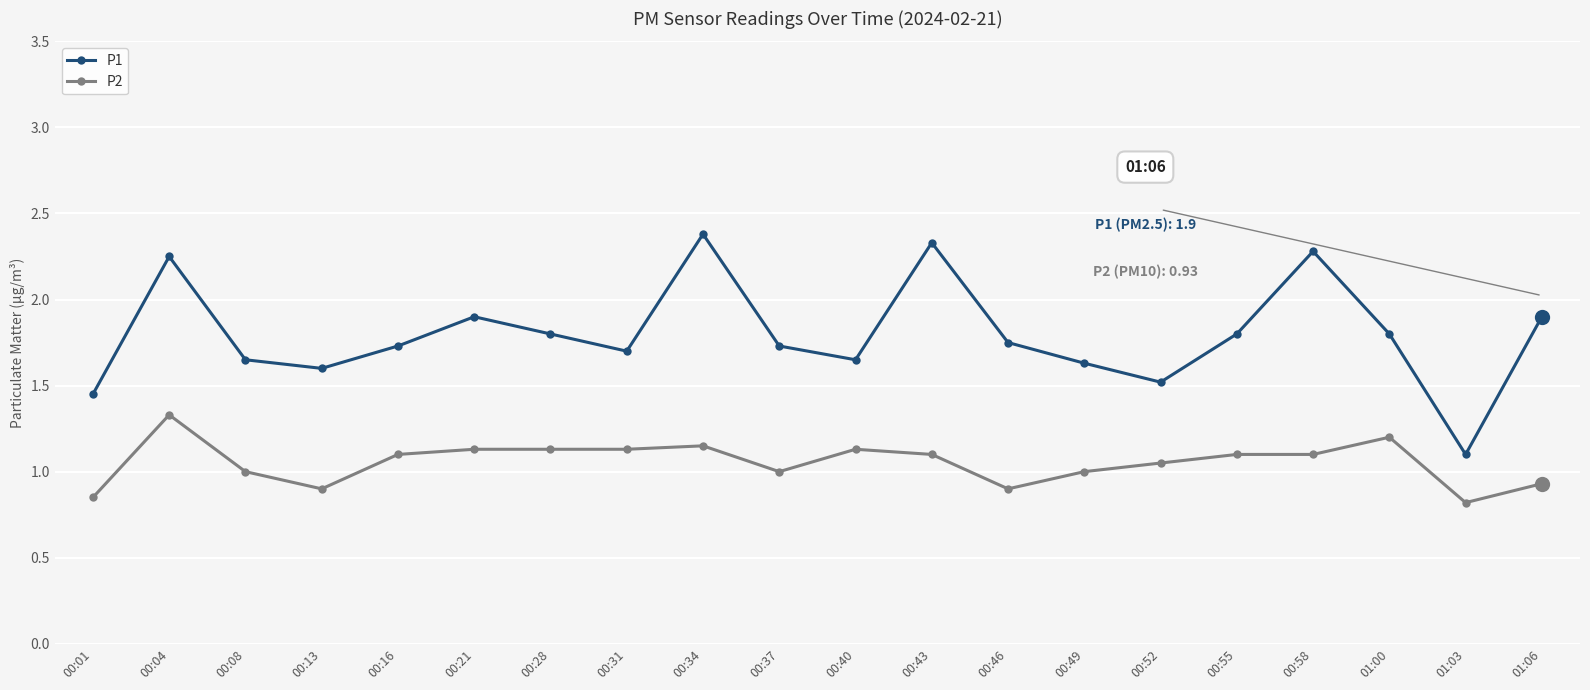

How many series are shown in this chart?

2